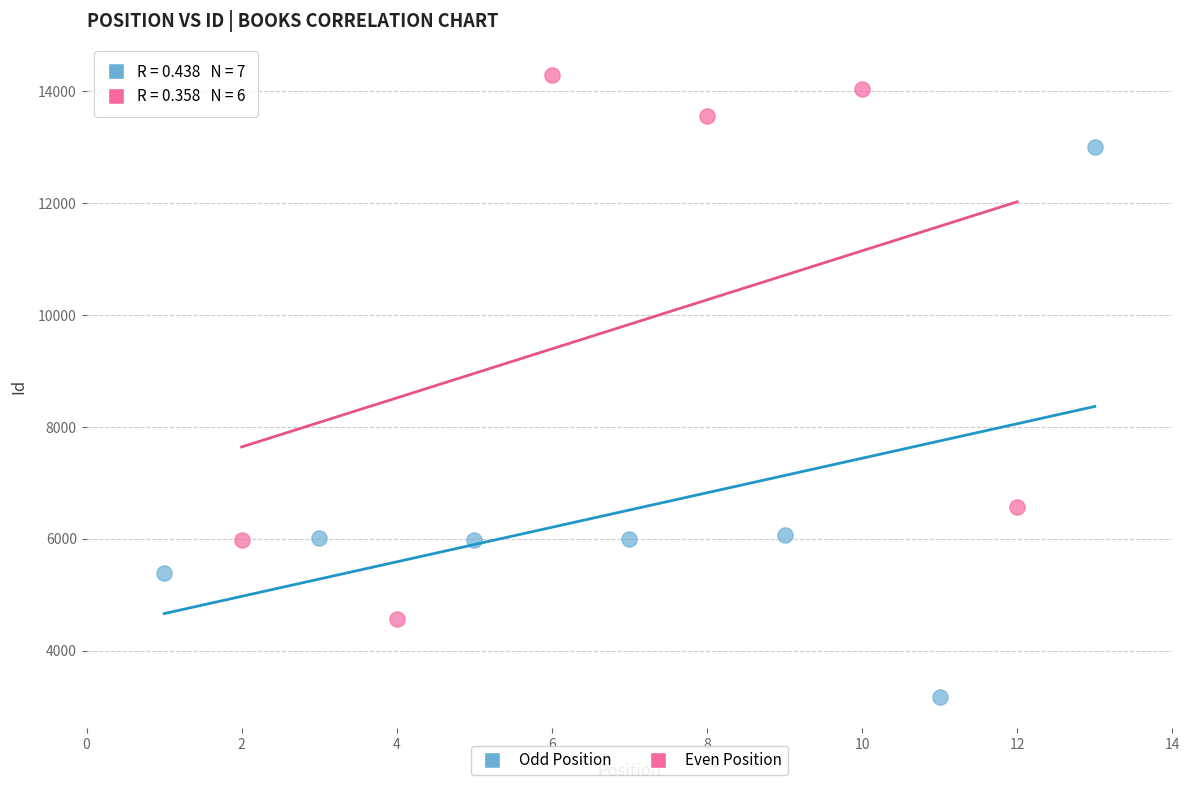

Which series reaches the maximum Y coordinate?

Even Position